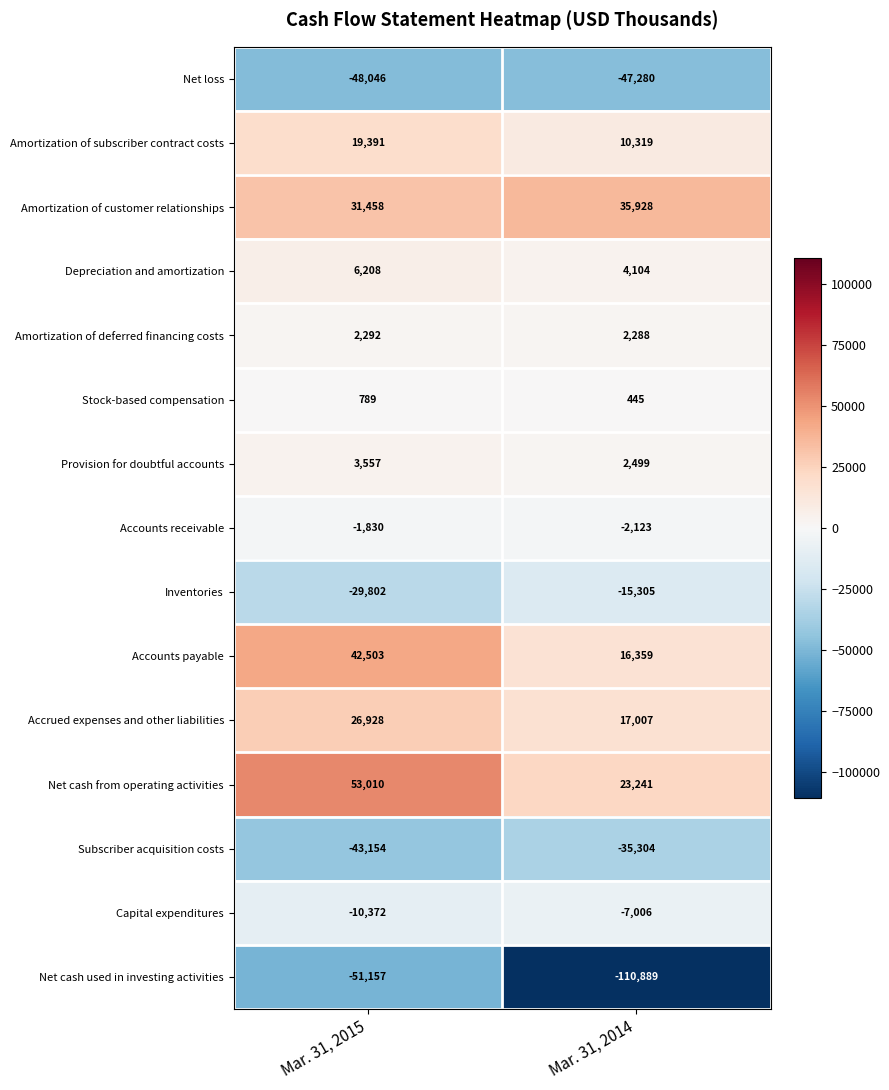

How many categories are shown in the chart?

2